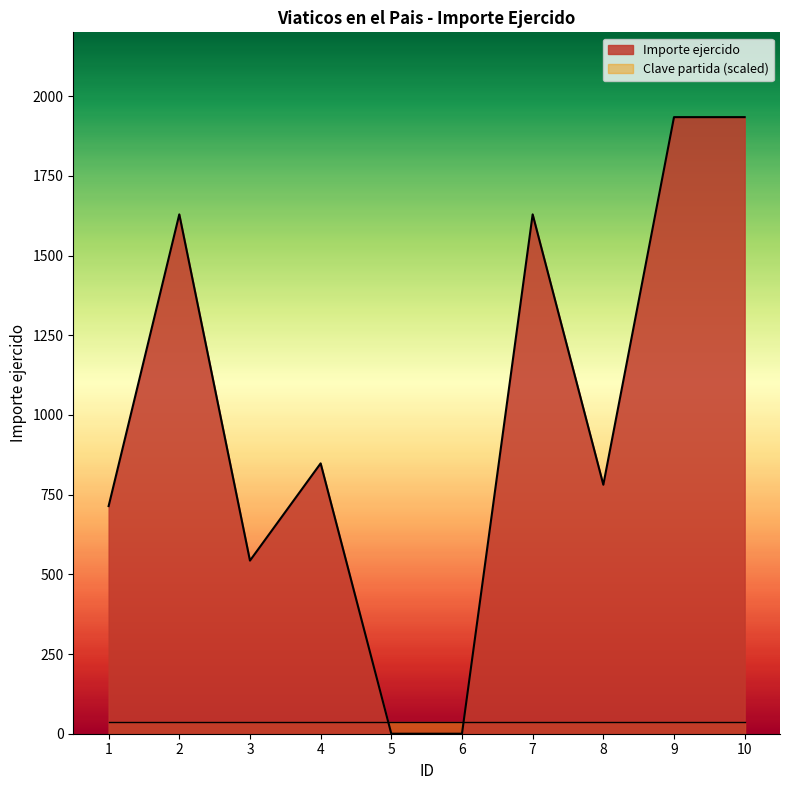

What is the greatest value displayed?

1934.0